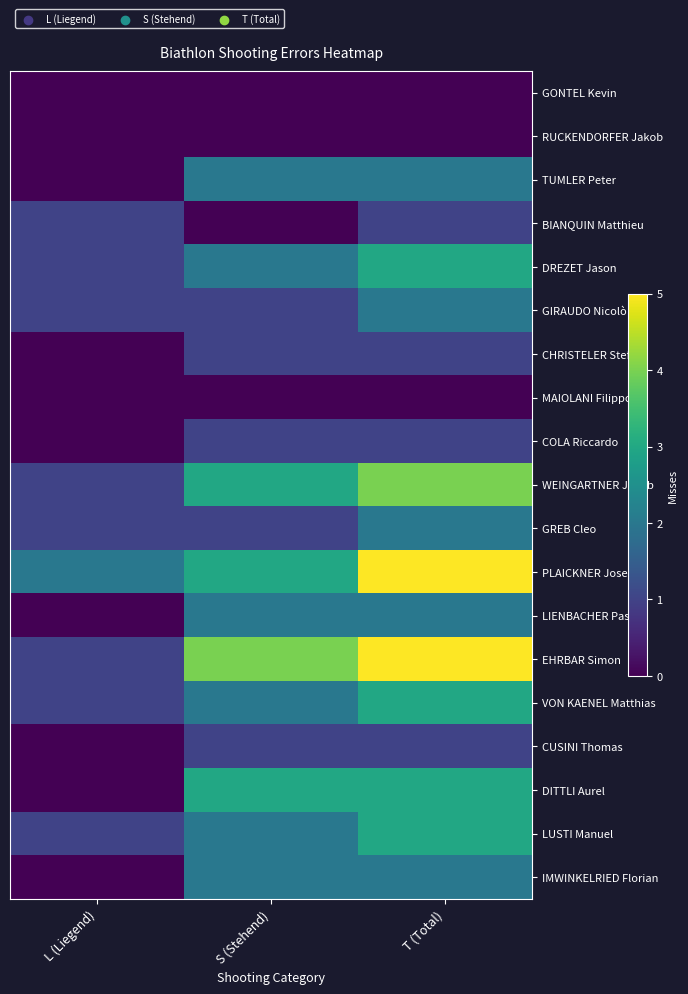

Which series has the largest range (max minus min)?

EHRBAR Simon